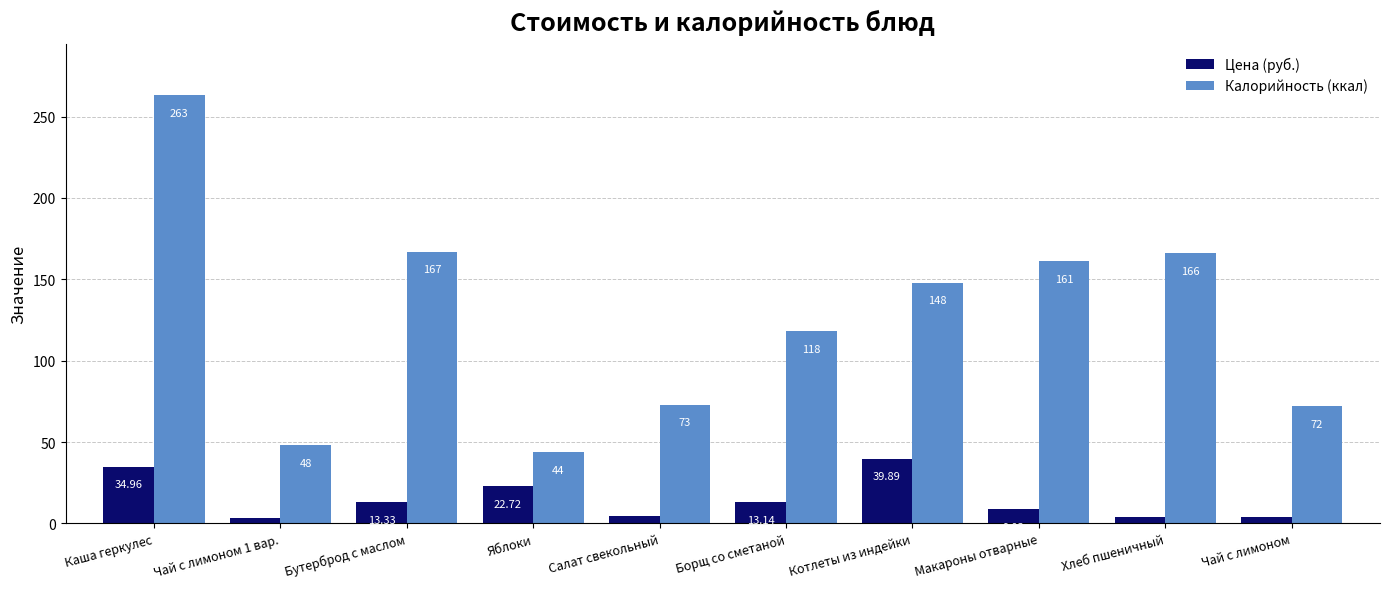

True or false: Калорийность (ккал) has a value of 44.0 at Яблоки.

True